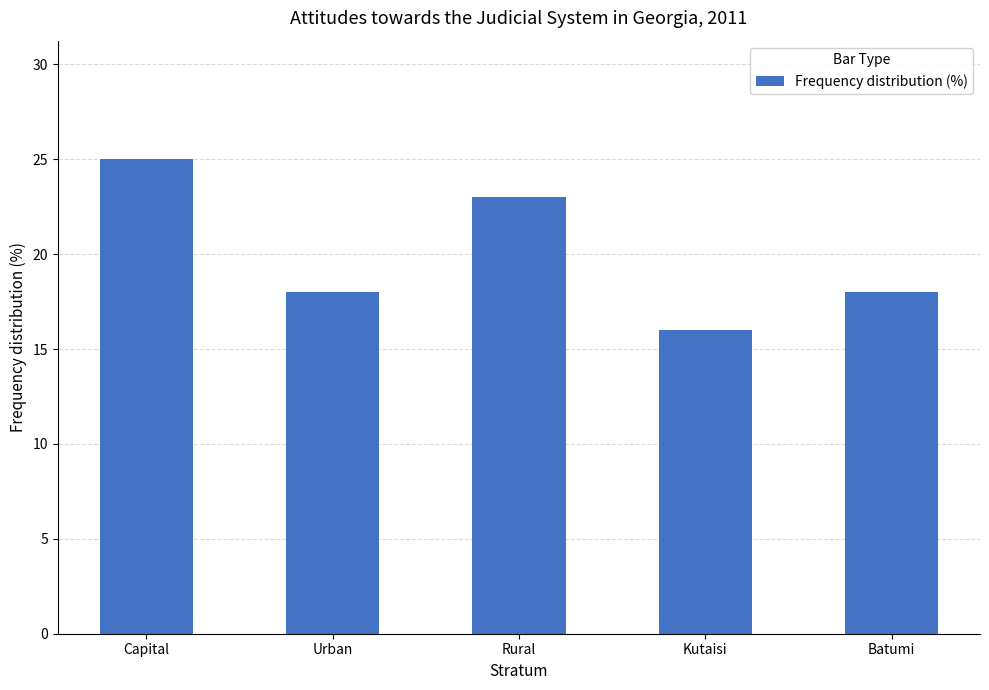

Where does the data first go above 18?

Capital